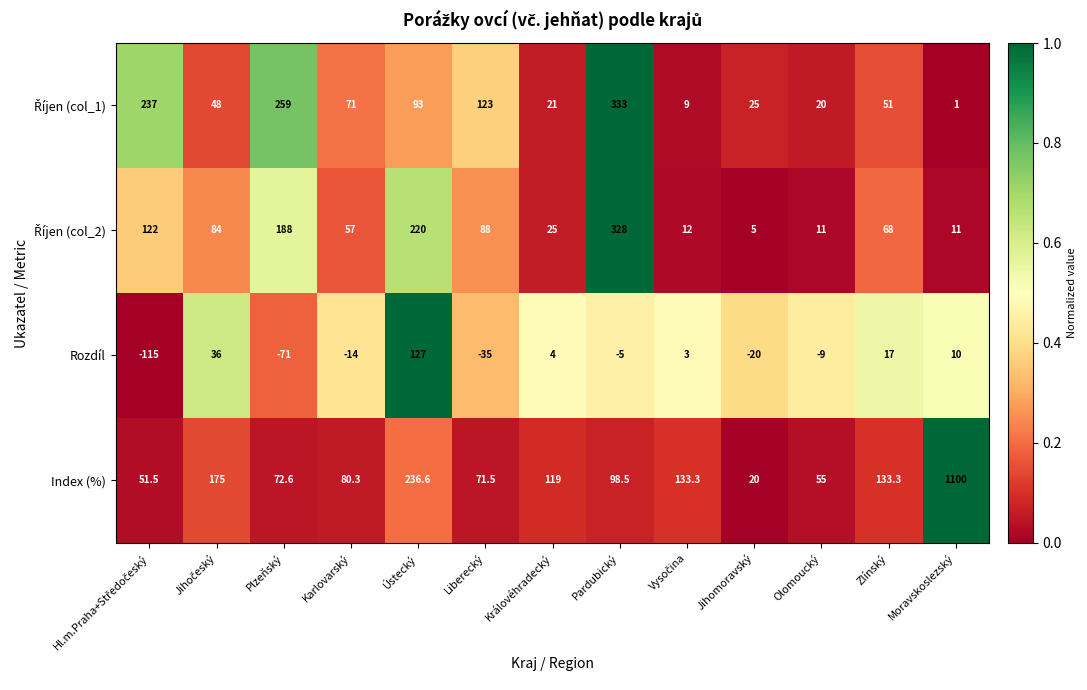

Which series has the largest range (max minus min)?

Index (%)